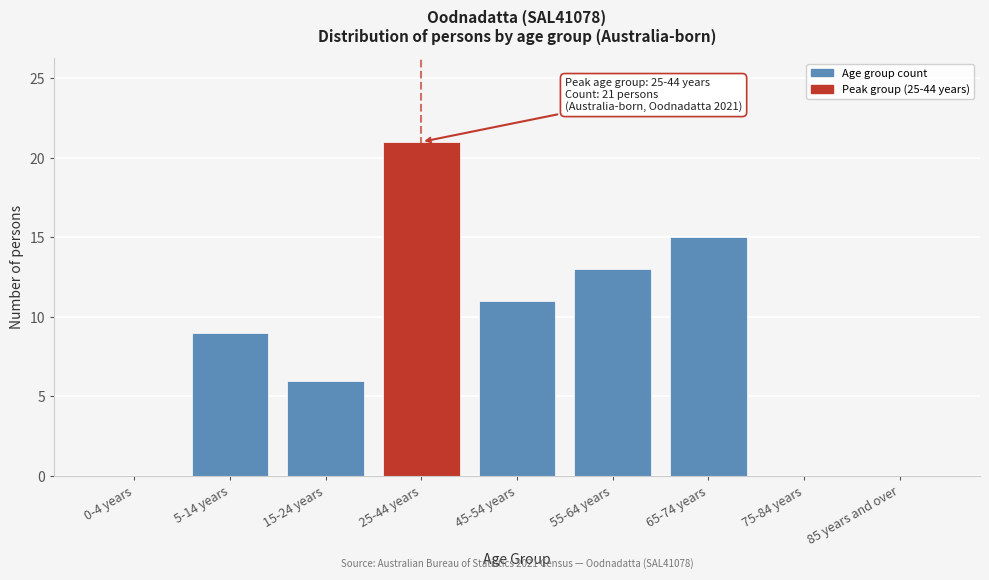

Reading left to right, what are all the values shown in this chart?

0-4 years=0	5-14 years=9	15-24 years=6	25-44 years=21	45-54 years=11	55-64 years=13	65-74 years=15	75-84 years=0	85 years and over=0